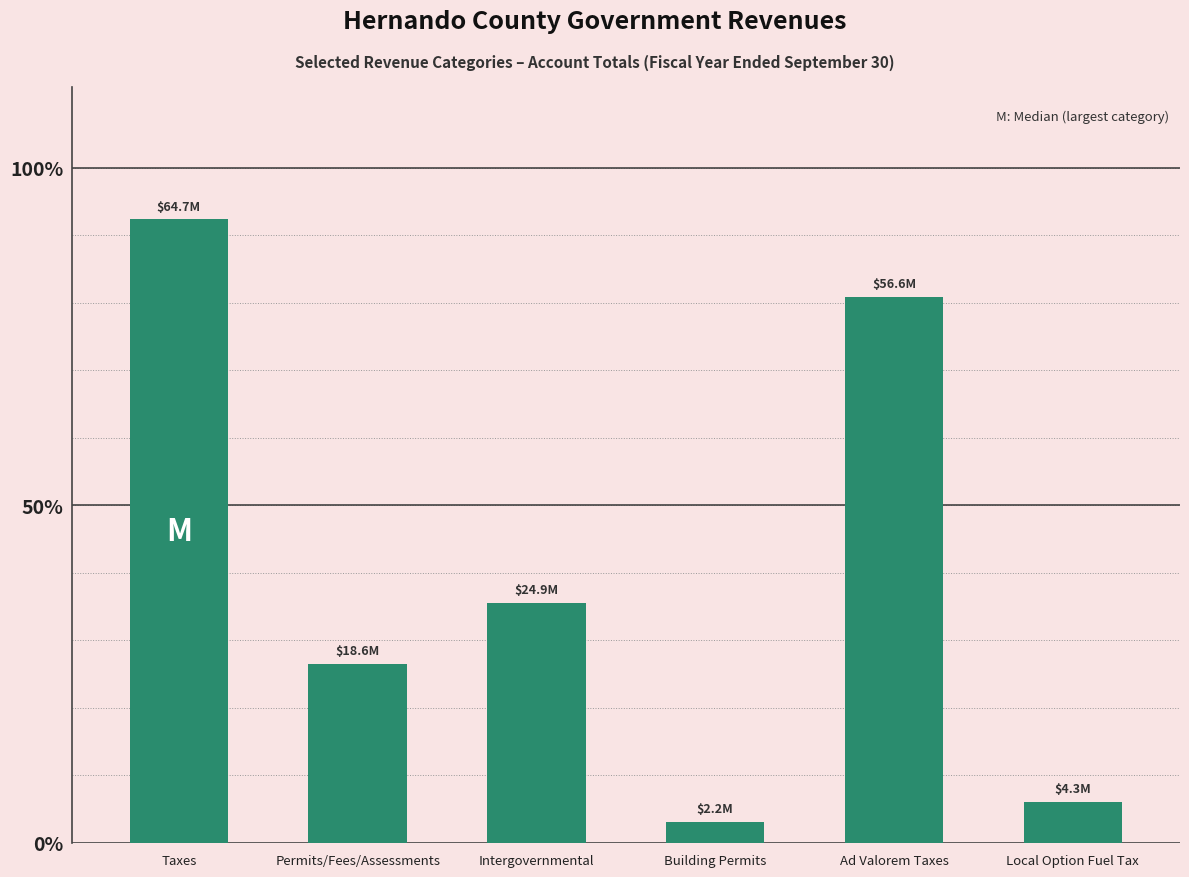

Reading left to right, extract all data points from this chart.

64669176	18558325	24914250	2164417	56605260	4276848